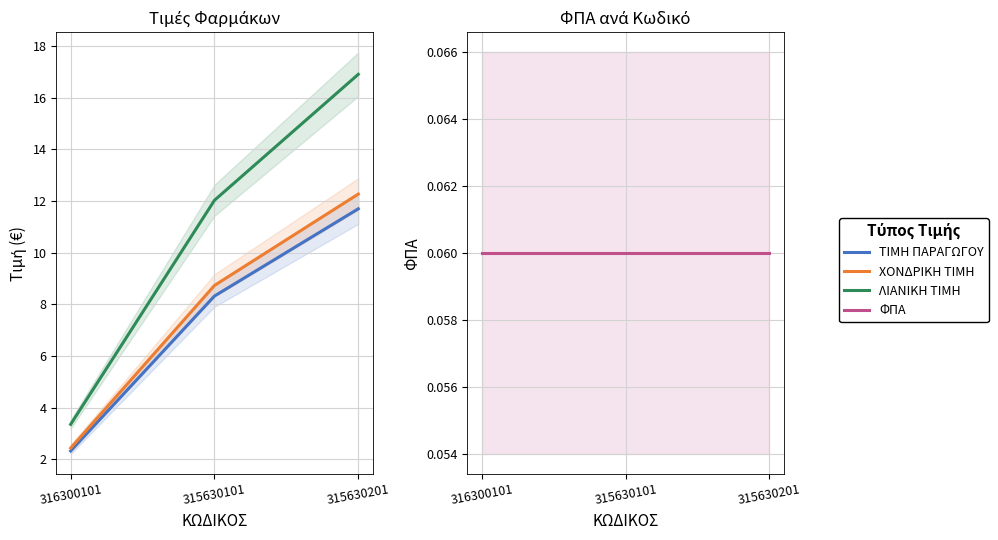

Which series has the widest spread of values?

ΛΙΑΝΙΚΗ ΤΙΜΗ